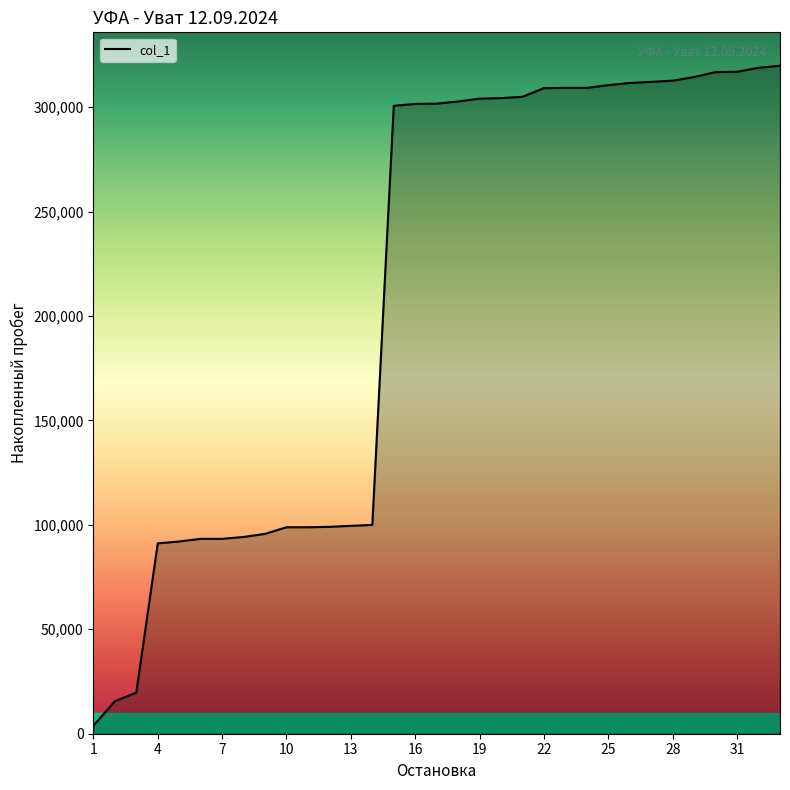

What is the greatest value displayed?

319836